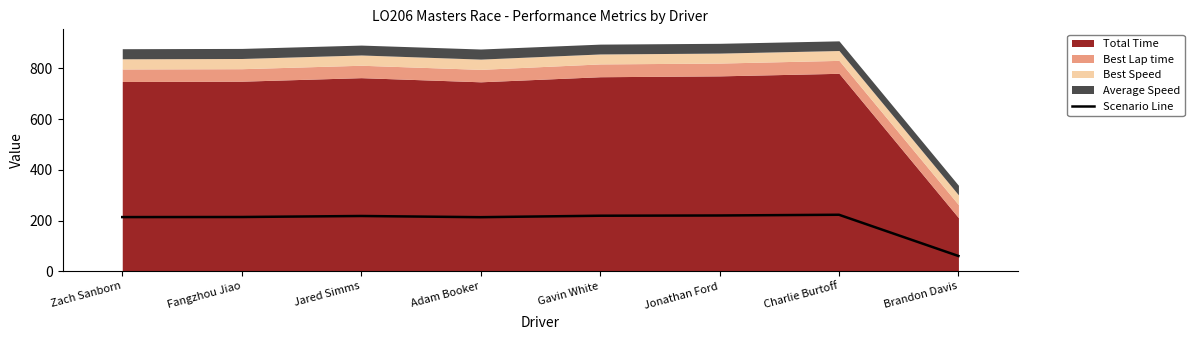

At which label does the data first exceed 218?

Jared Simms